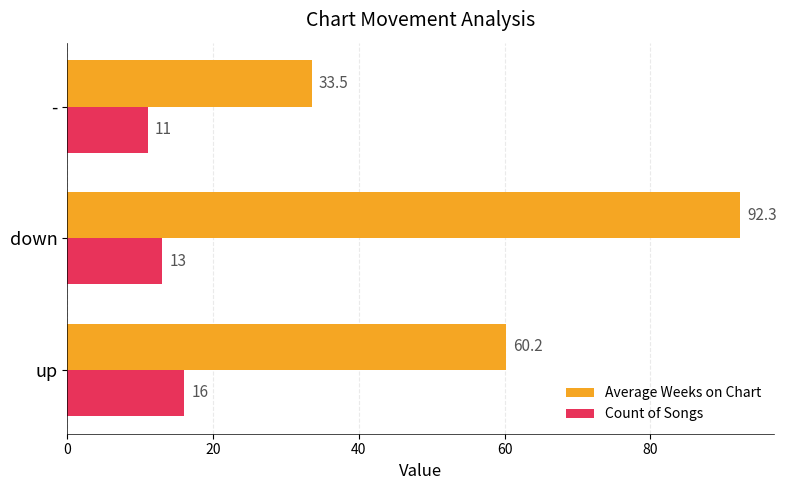

At which label is Count of Songs closest to 13?

down